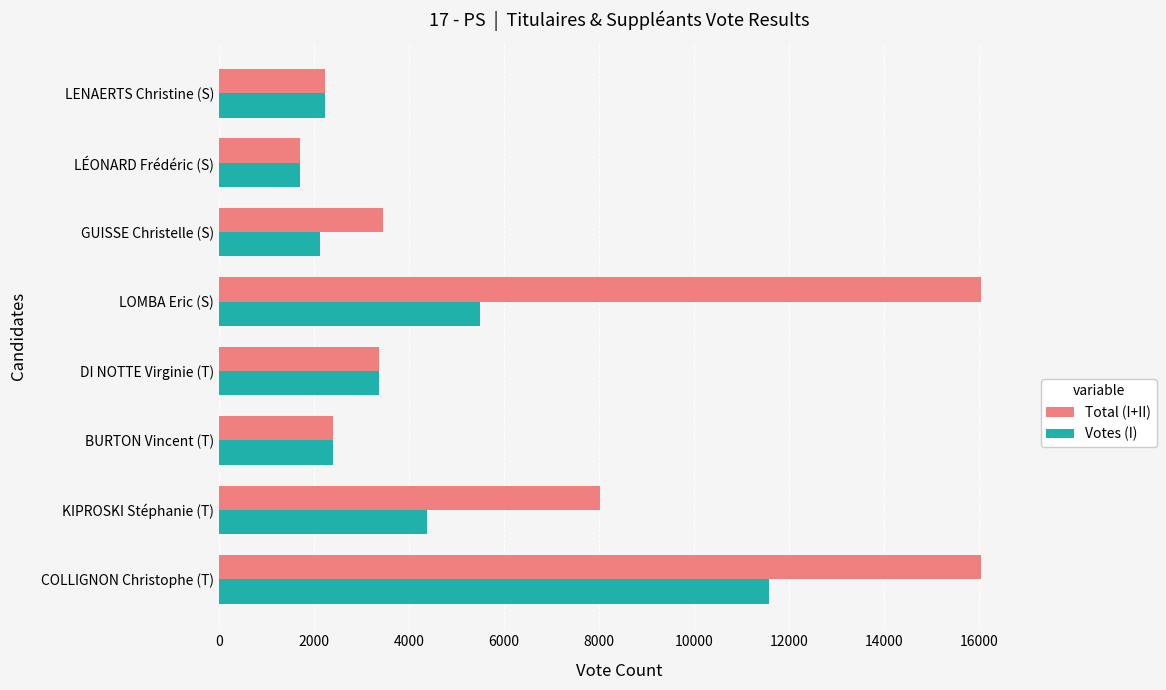

What is the average value of the Votes (I) series?

4165